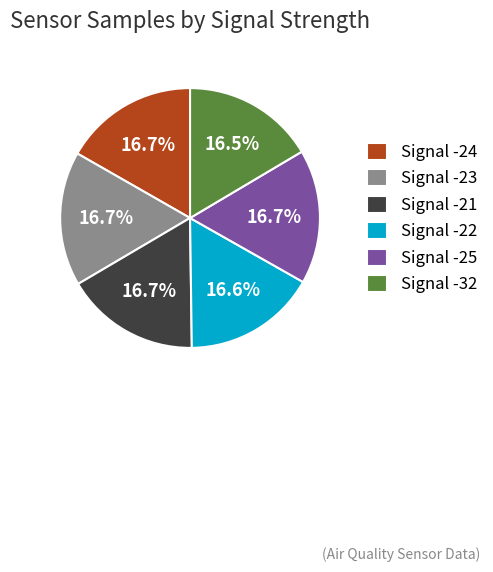

What percentage do Signal -32 and Signal -21 together represent?

33.2%